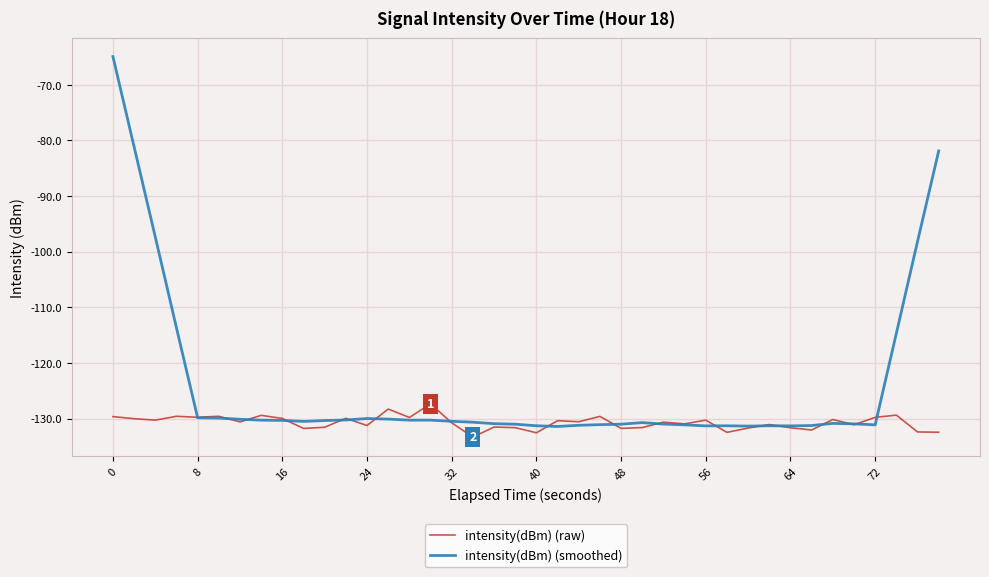

What is the sum of all intensity(dBm) (raw) values?

-5228.6